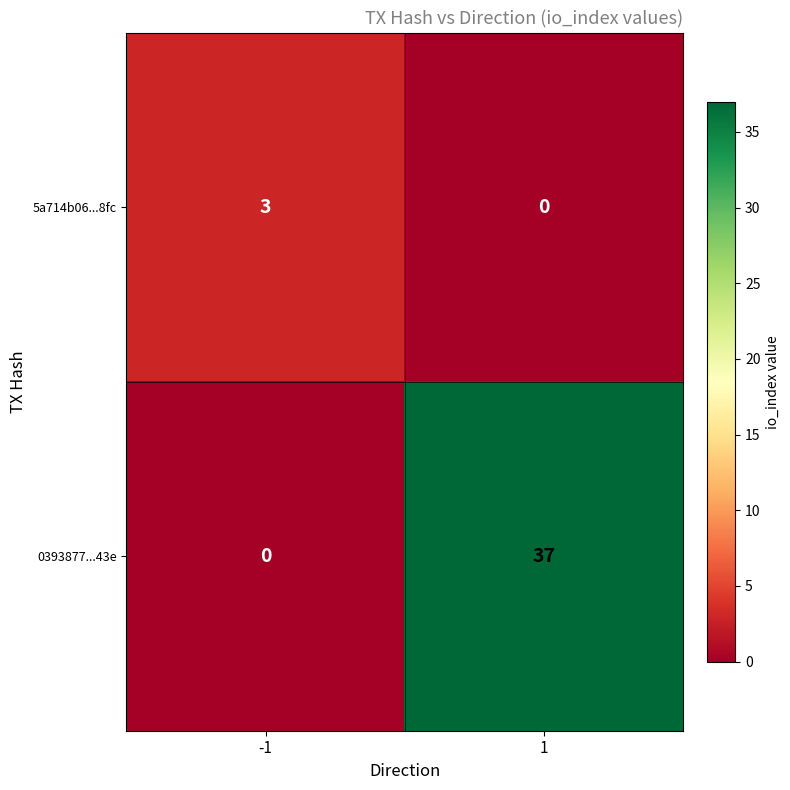

List the series in order of their peak value, highest first.

0393877...43e, 5a714b06...8fc